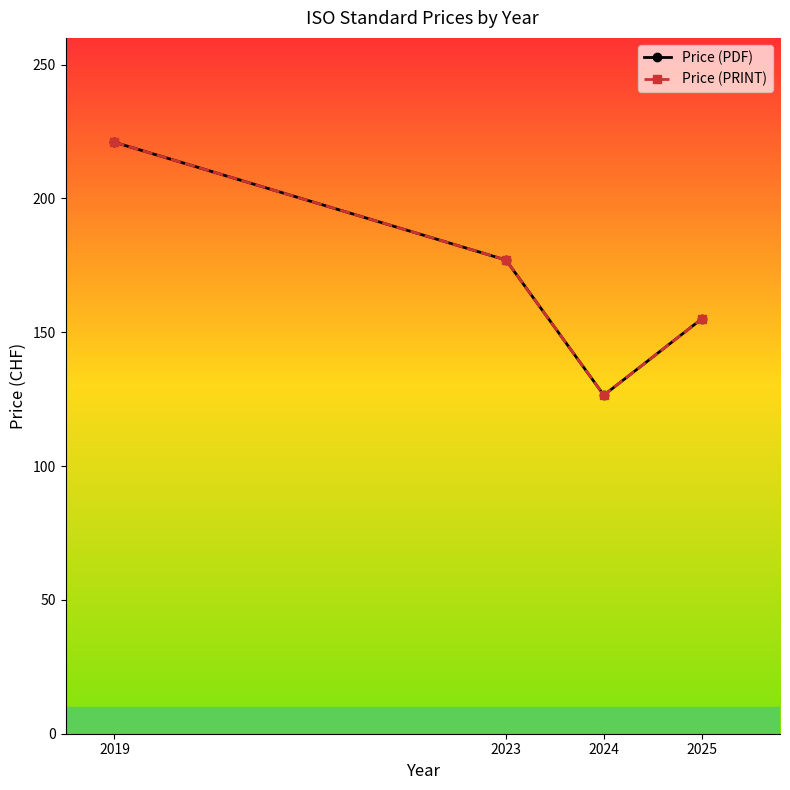

Which label corresponds to the largest value in the chart?

2019